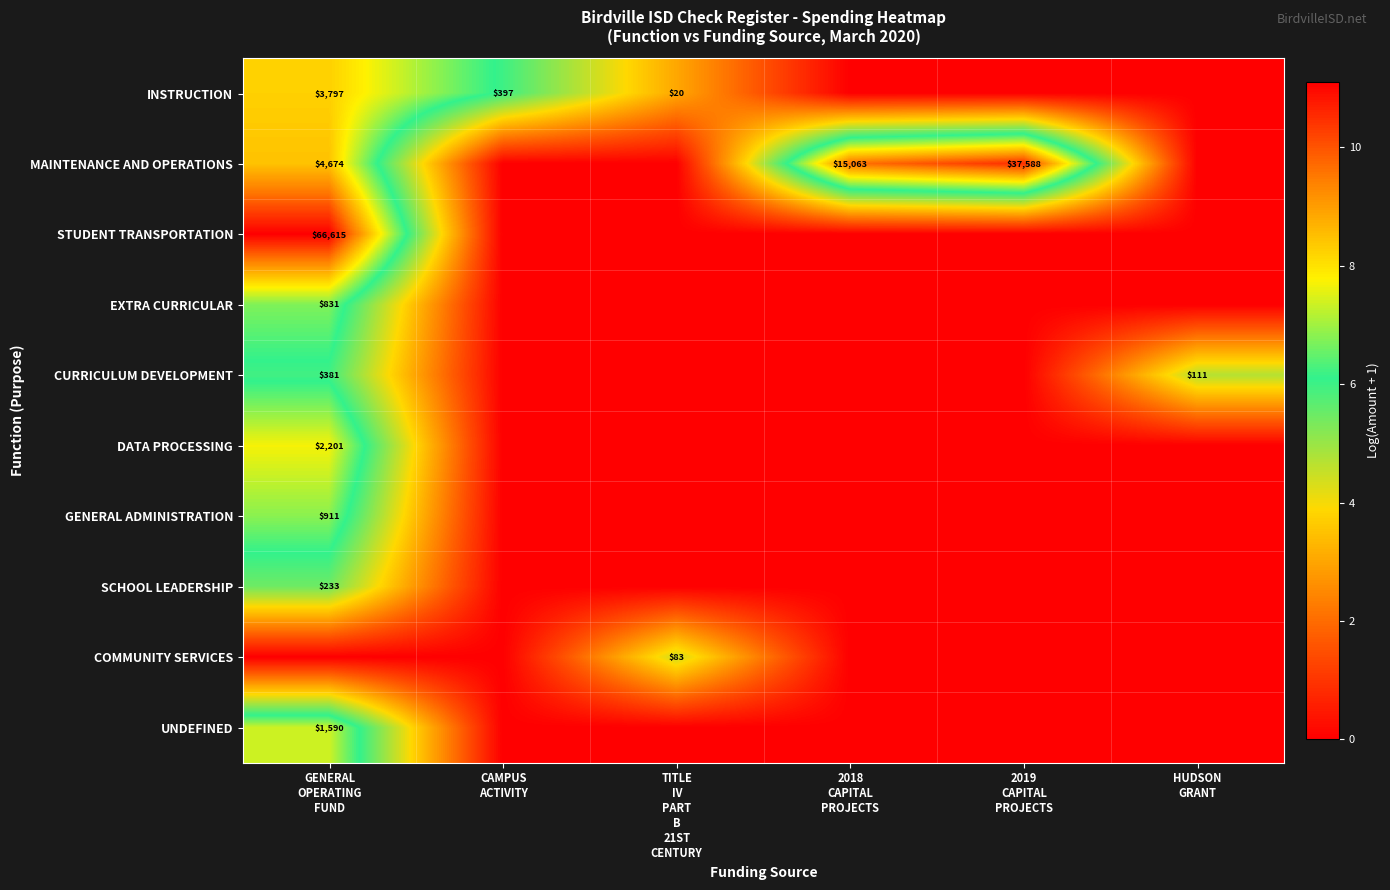

Is the value of SCHOOL LEADERSHIP at TITLE IV PART B 21ST CENTURY greater than the value of CURRICULUM DEVELOPMENT at GENERAL OPERATING FUND?

No